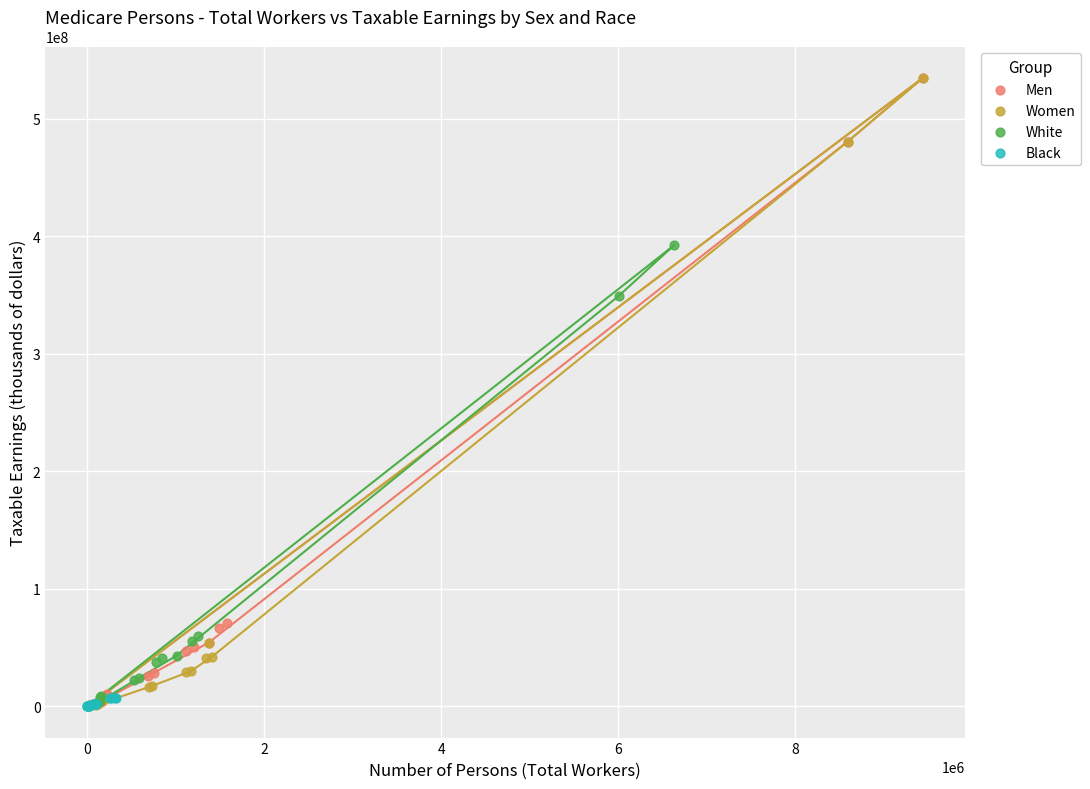

Which series has the largest Y range (max minus min)?

Women